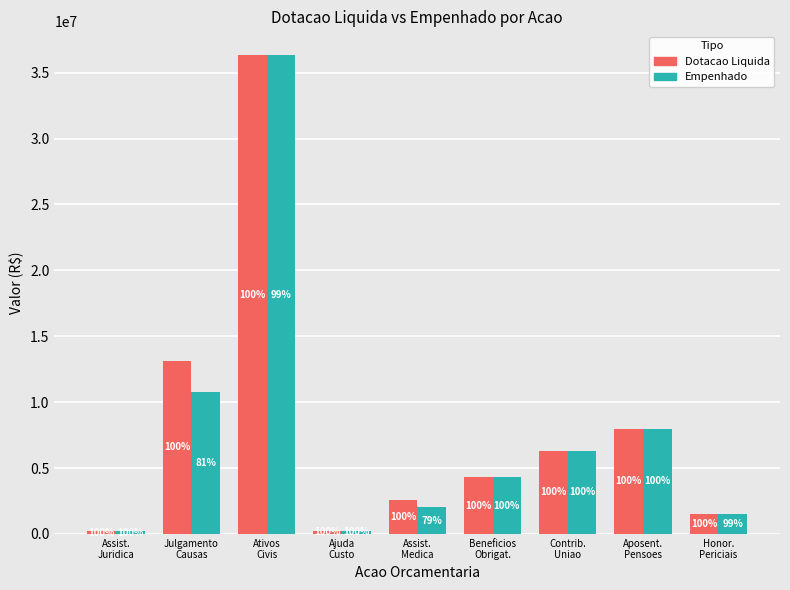

What position from the right is Honor.
Periciais?

1